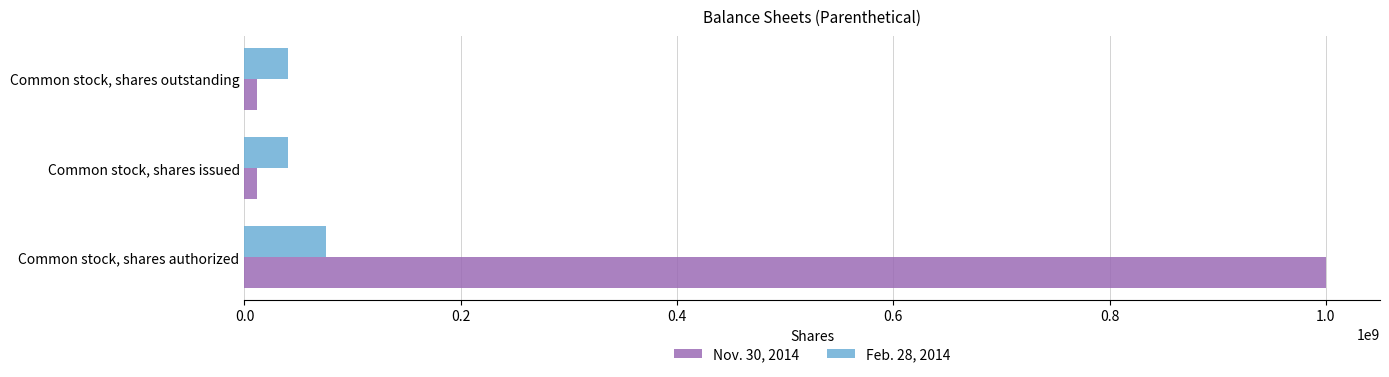

What is the average value of the Nov. 30, 2014 series?

341240560